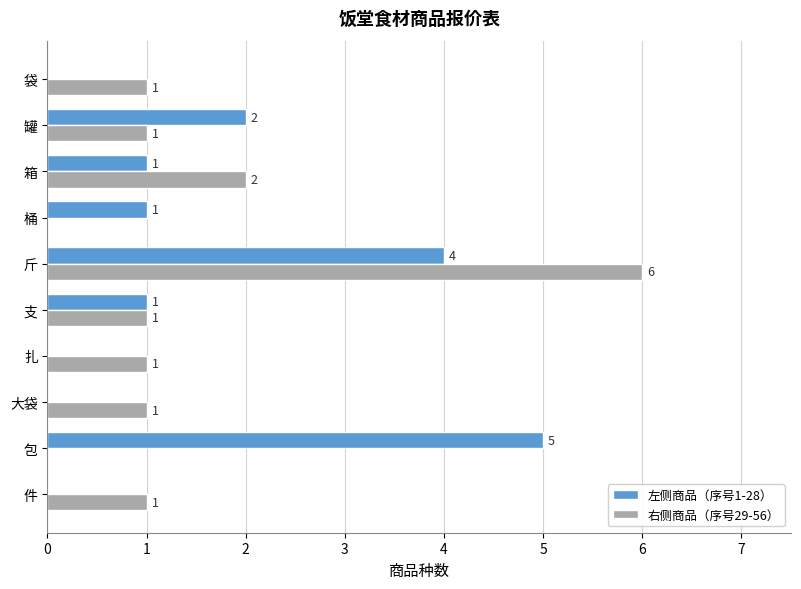

Which series changed the most between 斤 and 袋?

右侧商品（序号29-56）